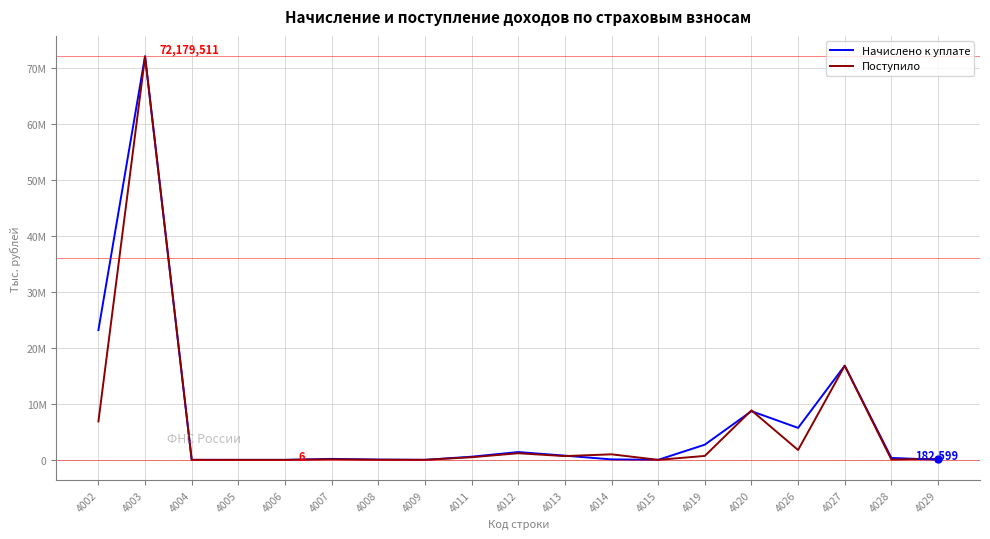

Which series changed the most between 4009 and 4019?

Начислено к уплате